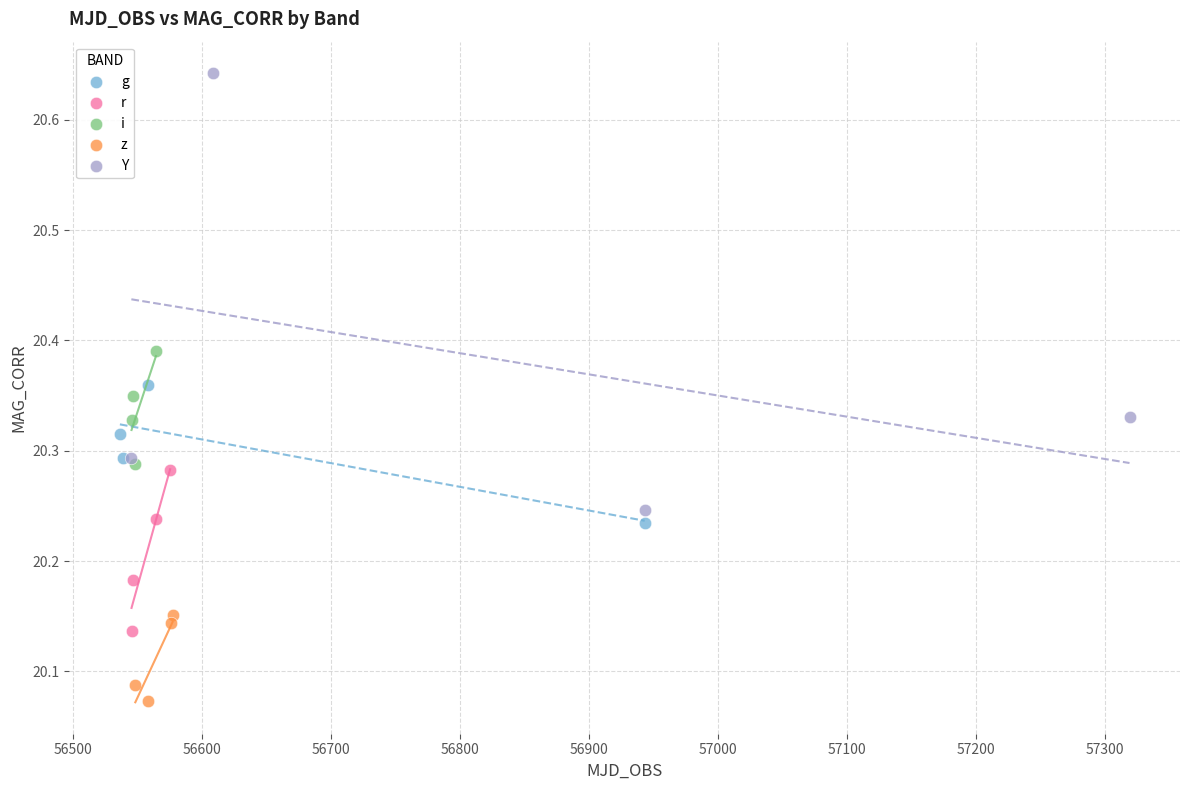

Which series has the widest spread of Y values?

Y